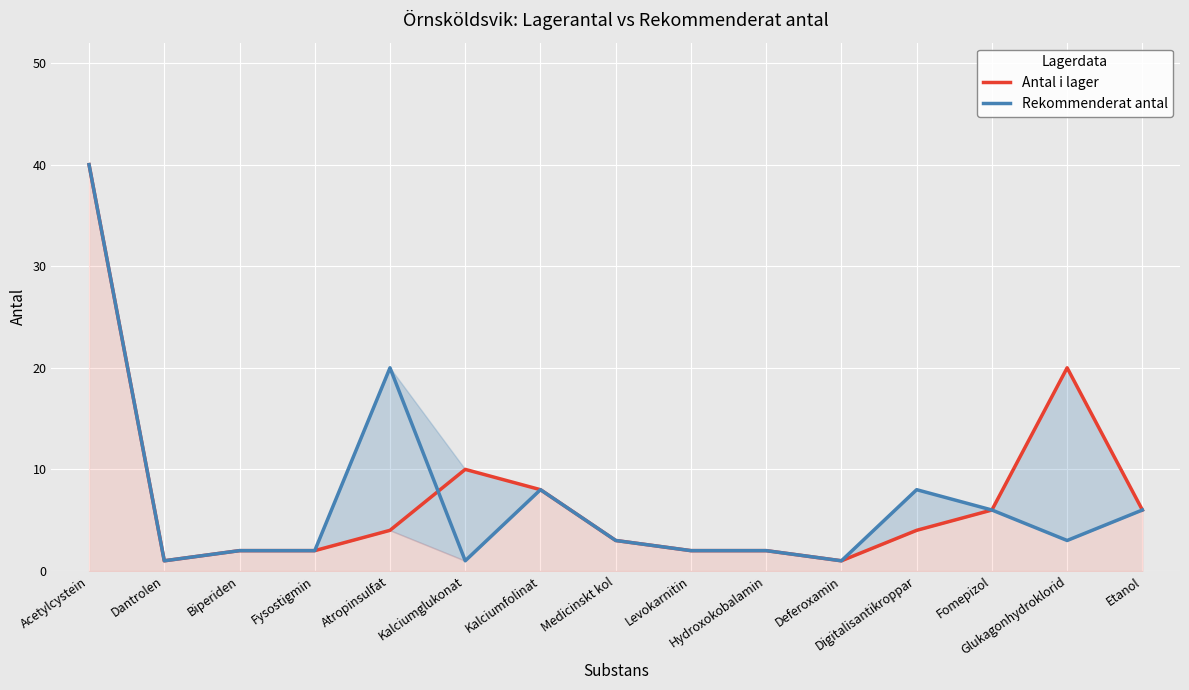

The Rekommenderat antal series shows 58 at Acetylcystein. True or false?

False